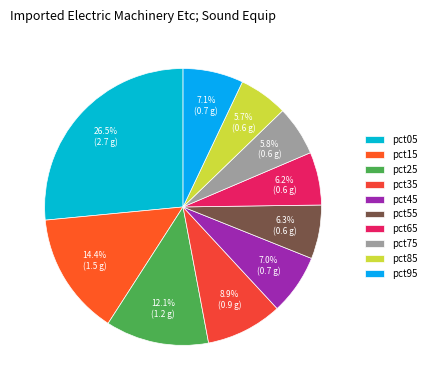

Which category has the biggest portion of the pie?

pct05